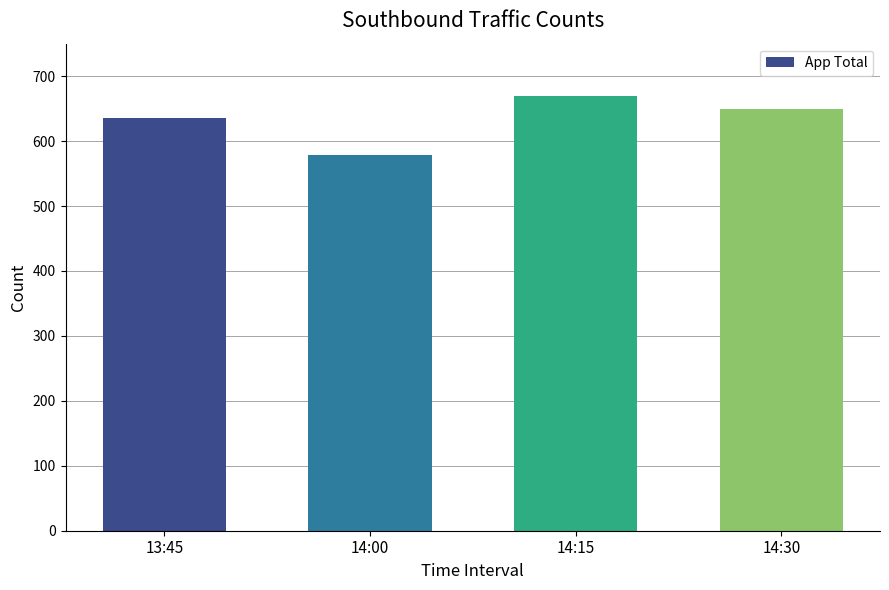

What position from the left is 13:45?

1